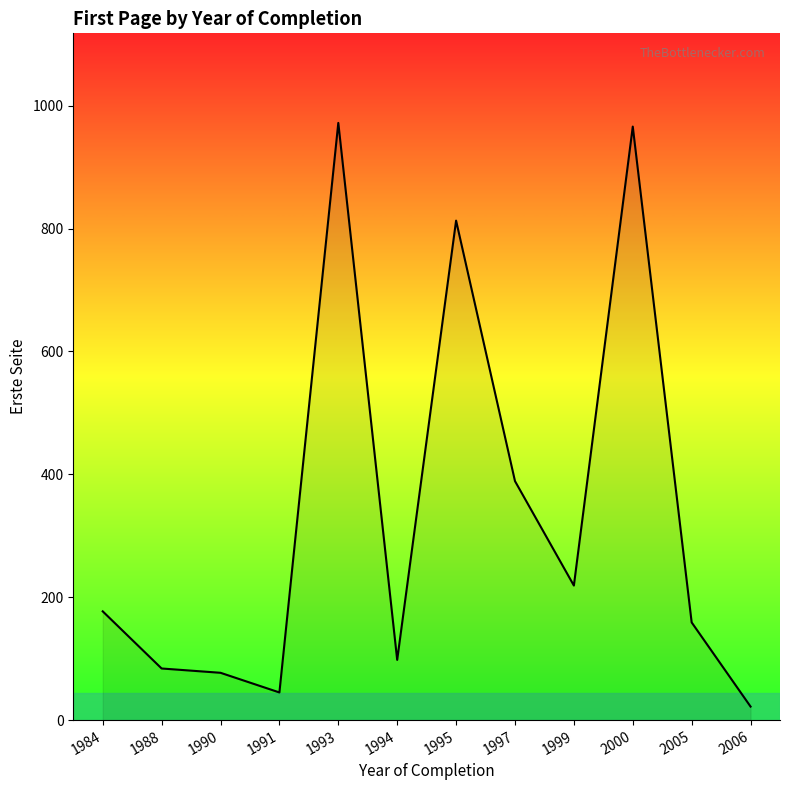

What is the difference between the maximum and minimum values?

950